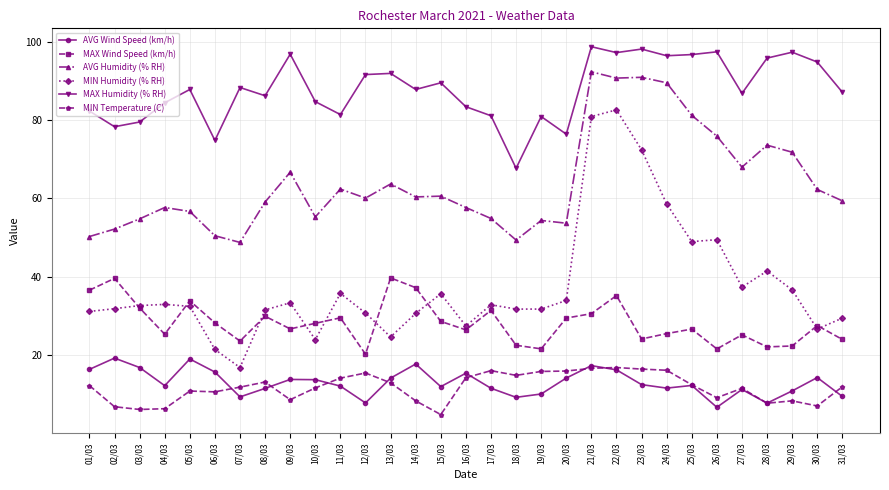

True or false: MAX Wind Speed (km/h) and AVG Humidity (% RH) intersect in this chart.

False